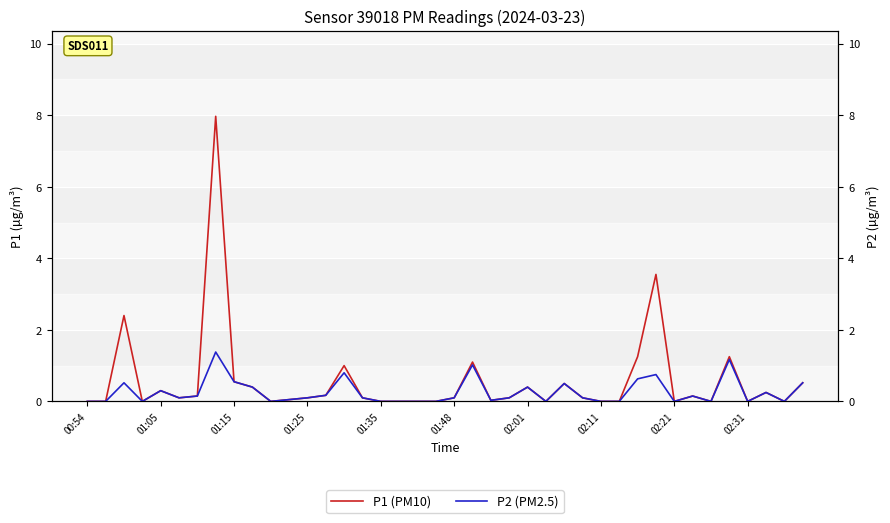

True or false: P1 (PM10) and P2 (PM2.5) intersect in this chart.

False